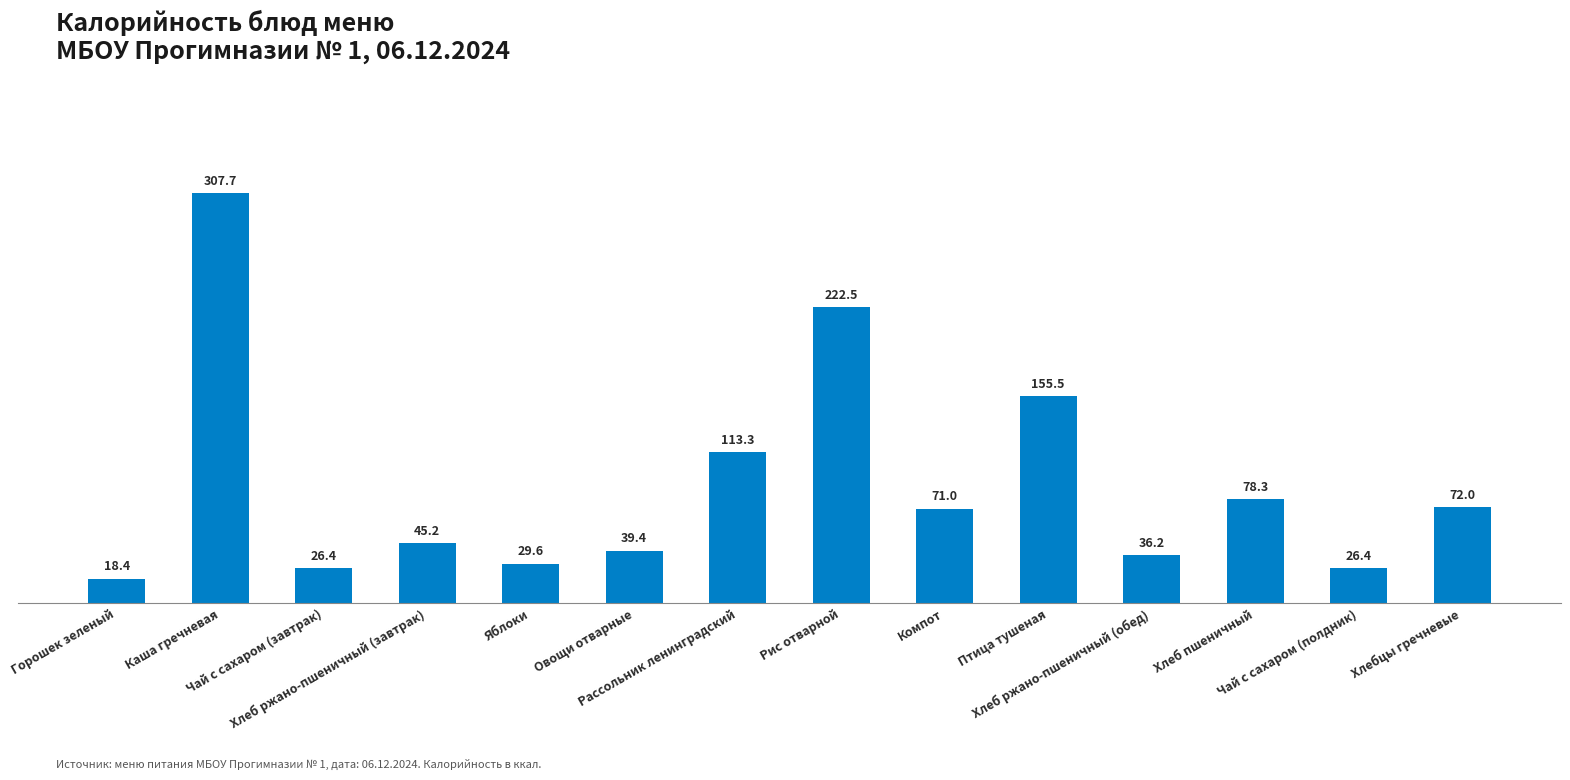

What position from the right is Хлебцы гречневые?

1